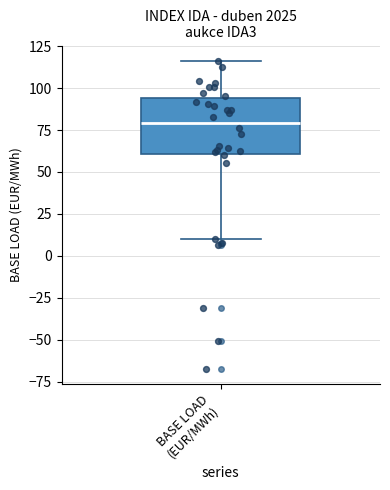

Where does the median line of the box for BASE LOAD (EUR/MWh) sit on the y-axis? The values are not printed on the chart, so give them approximately, as read against the axis.

80